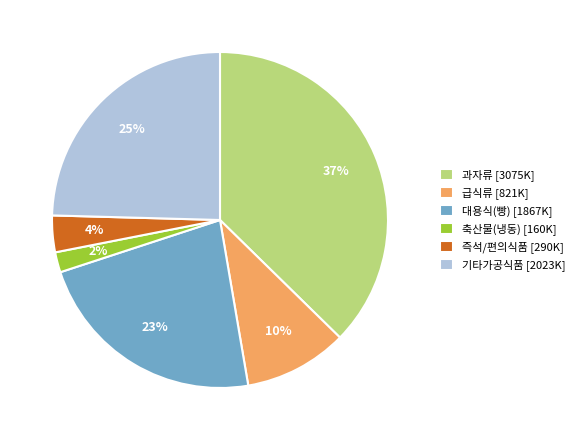

Between 기타가공식품 [2023K] and 대용식(빵) [1867K], which is larger?

기타가공식품 [2023K]